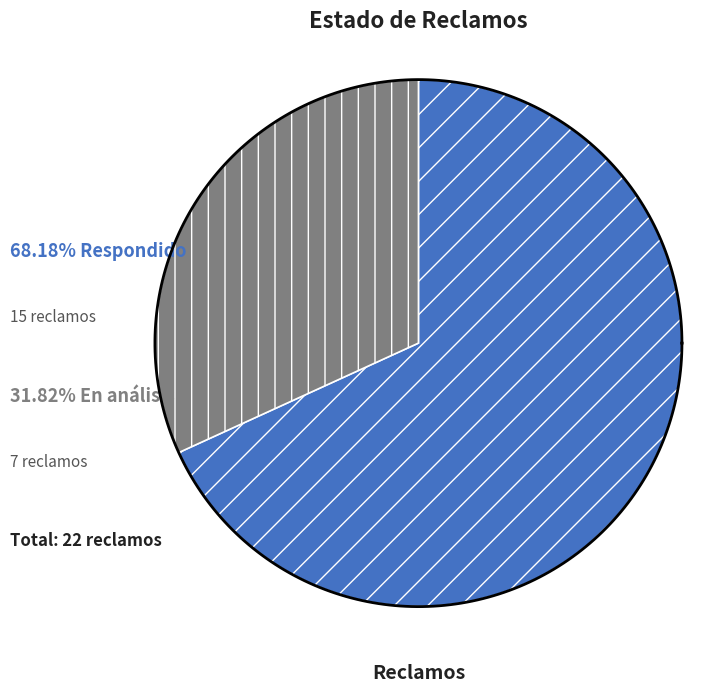

True or false: Respondido accounts for 82% of the total.

False